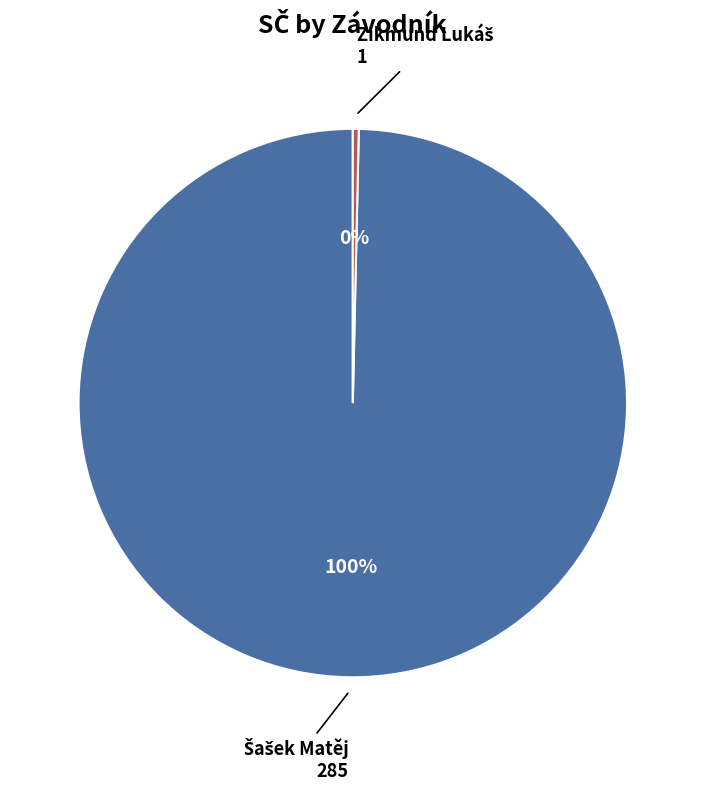

Does any single category account for the majority?

Yes